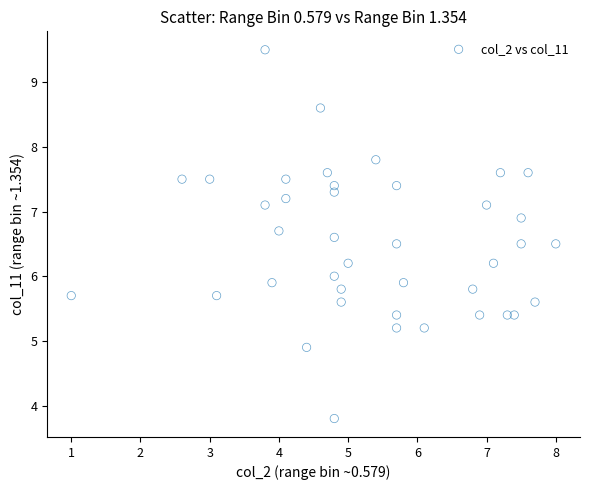

What is the range of X values (max minus min)?

7.0